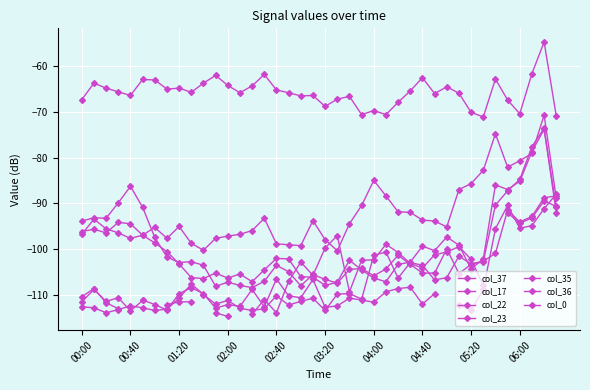

Which label corresponds to the largest value in the chart?

2011/03/16 06:20